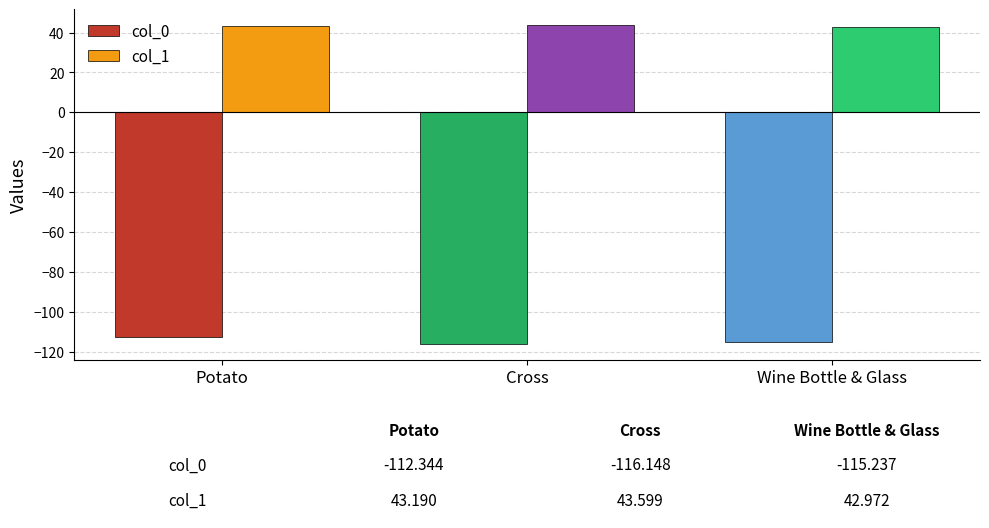

What is the smallest value displayed?

-116.1